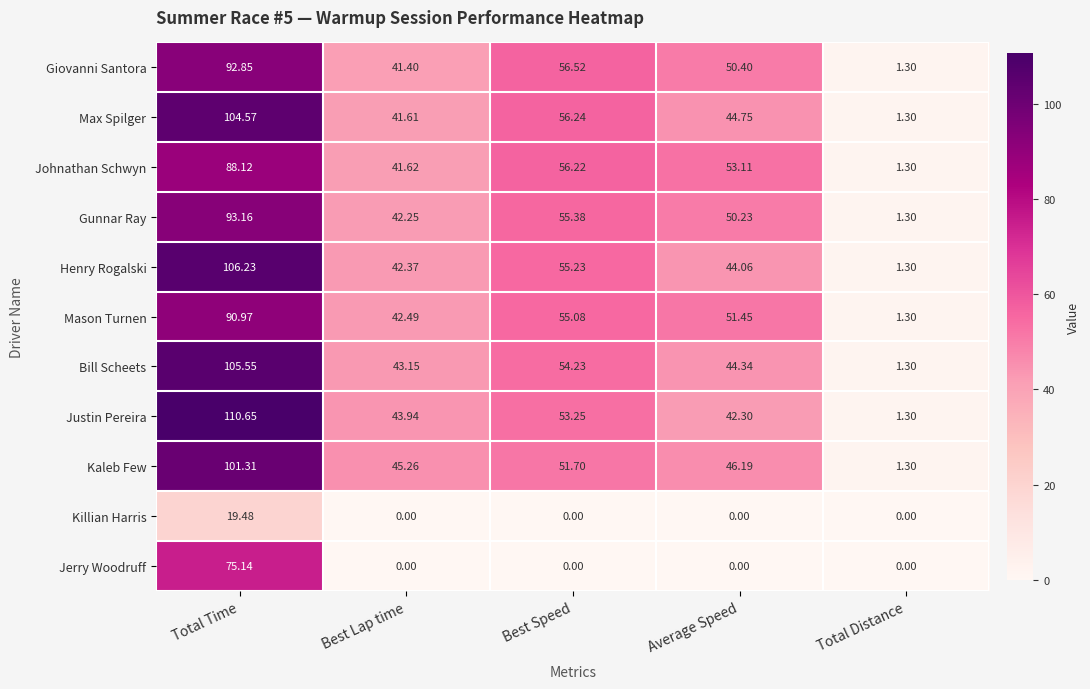

Which series has the largest total across all categories?

Justin Pereira